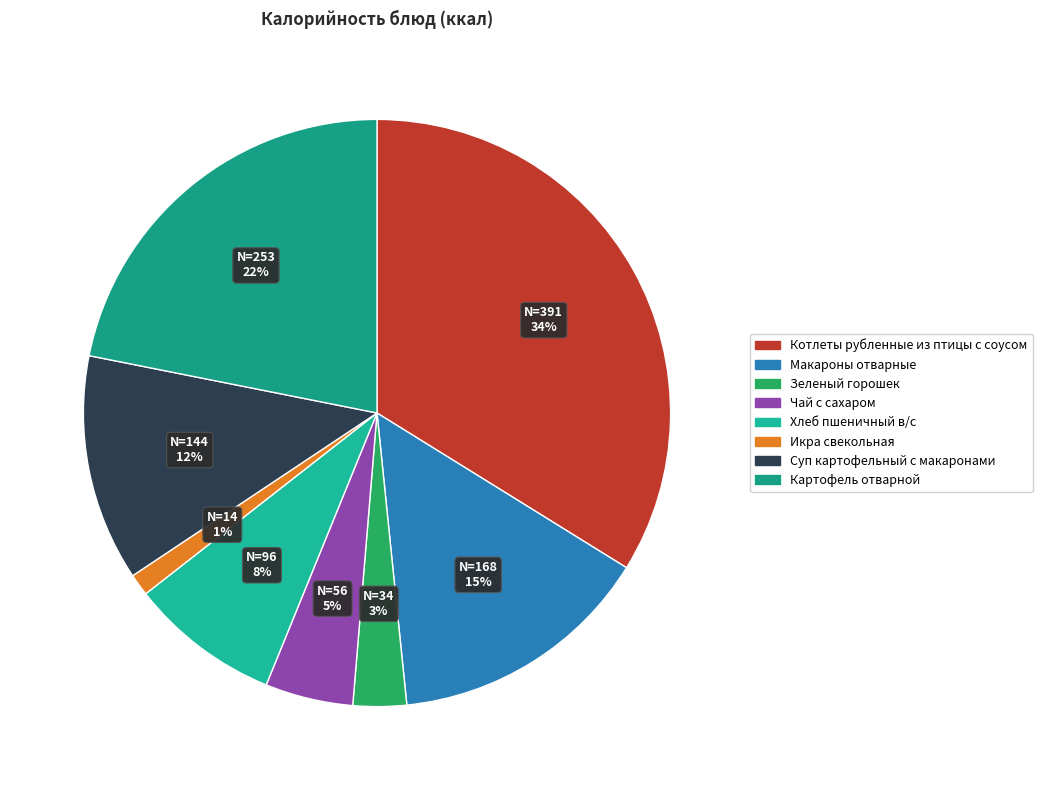

Which slice is the largest?

Котлеты рубленные из птицы с соусом